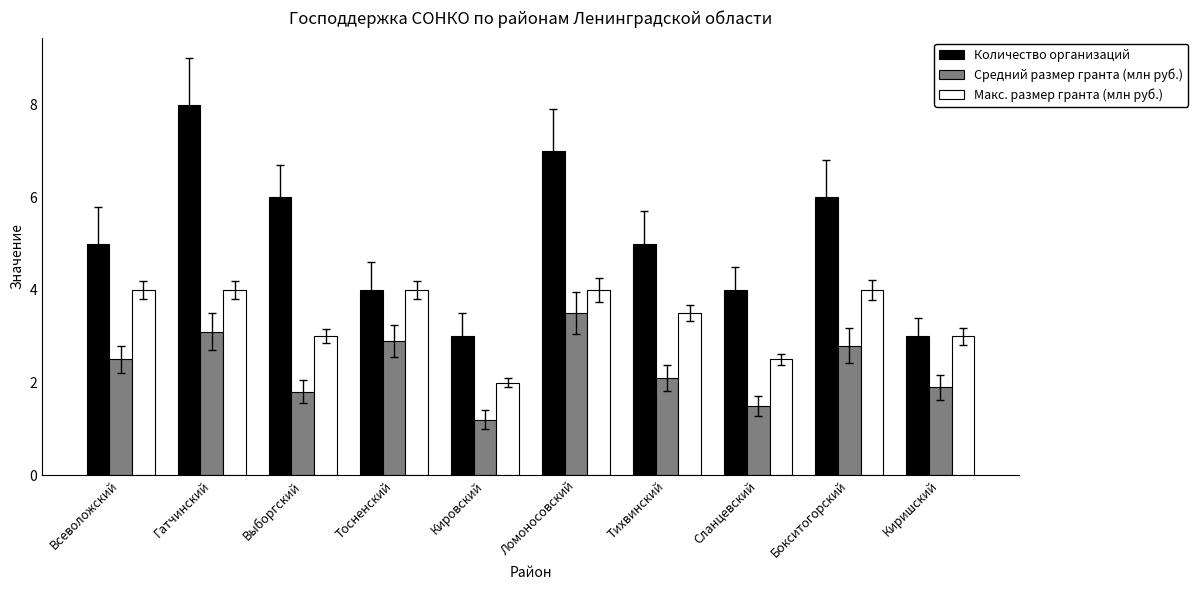

What value does the Средний размер гранта (млн руб.) series have at Тосненский?

2.9